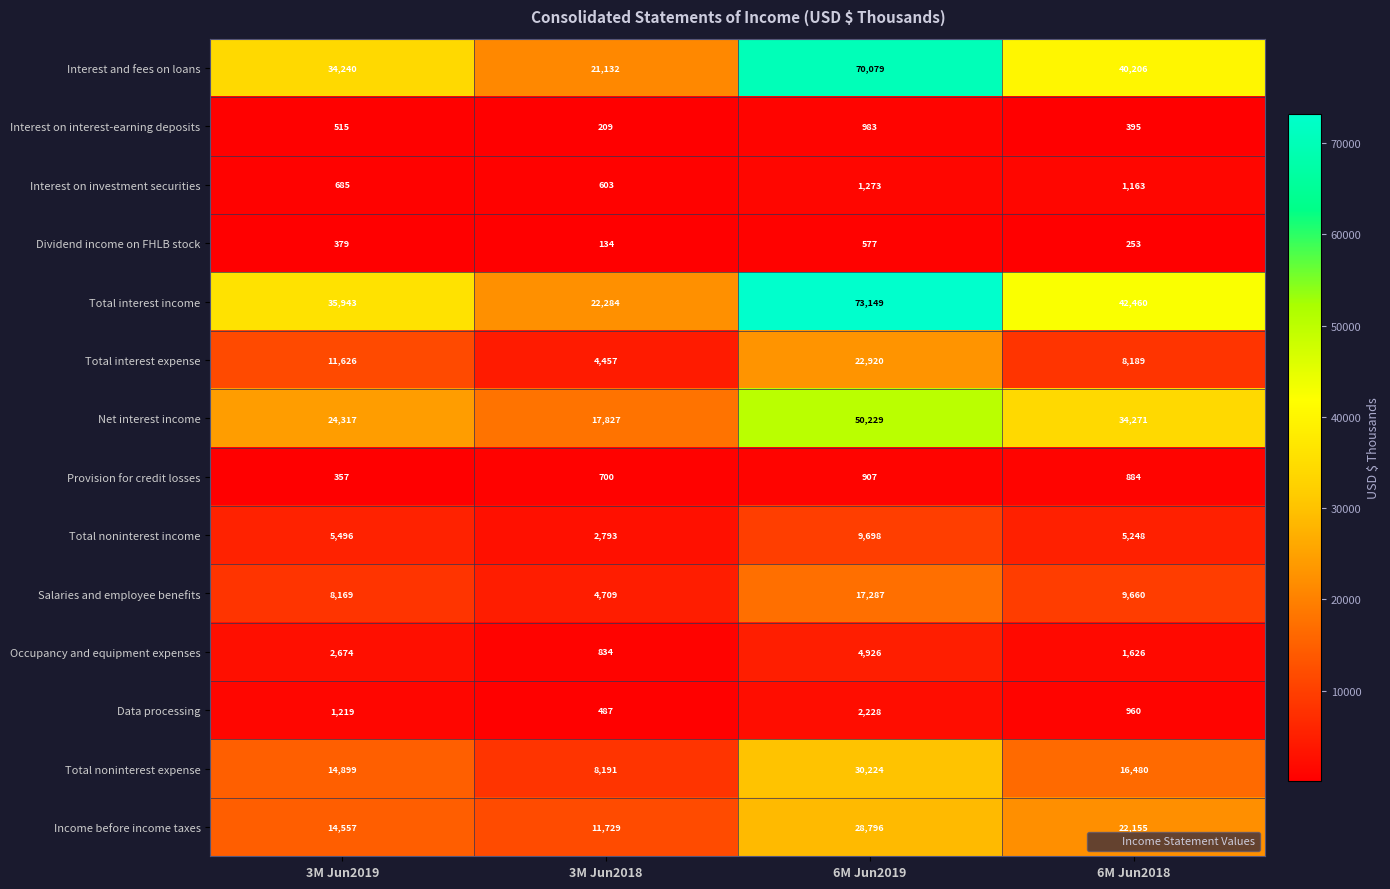

The Total interest expense series shows 11626 at 3M Jun2019. True or false?

True